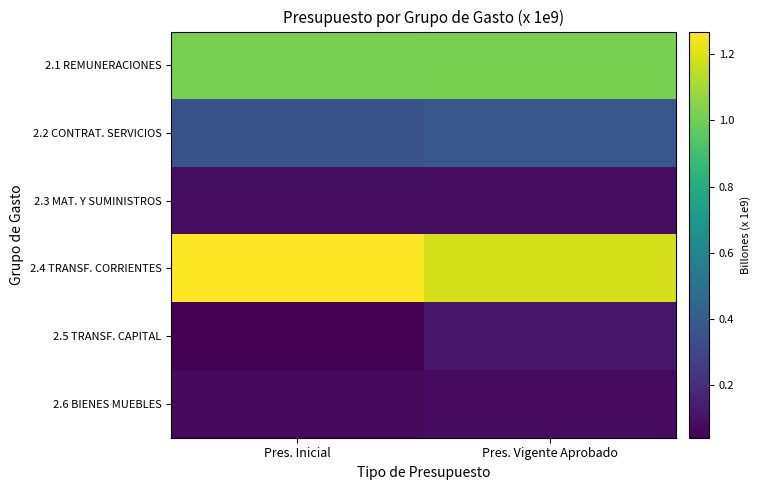

List the series in order of their peak value, highest first.

2.4 TRANSF. CORRIENTES, 2.1 REMUNERACIONES, 2.2 CONTRAT. SERVICIOS, 2.5 TRANSF. CAPITAL, 2.3 MAT. Y SUMINISTROS, 2.6 BIENES MUEBLES